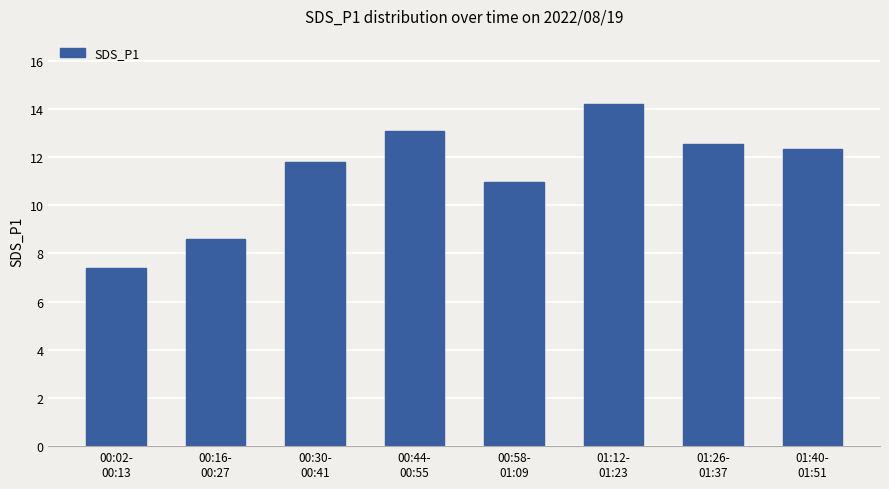

Where is the data nearest to the value 10?

00:58-
01:09